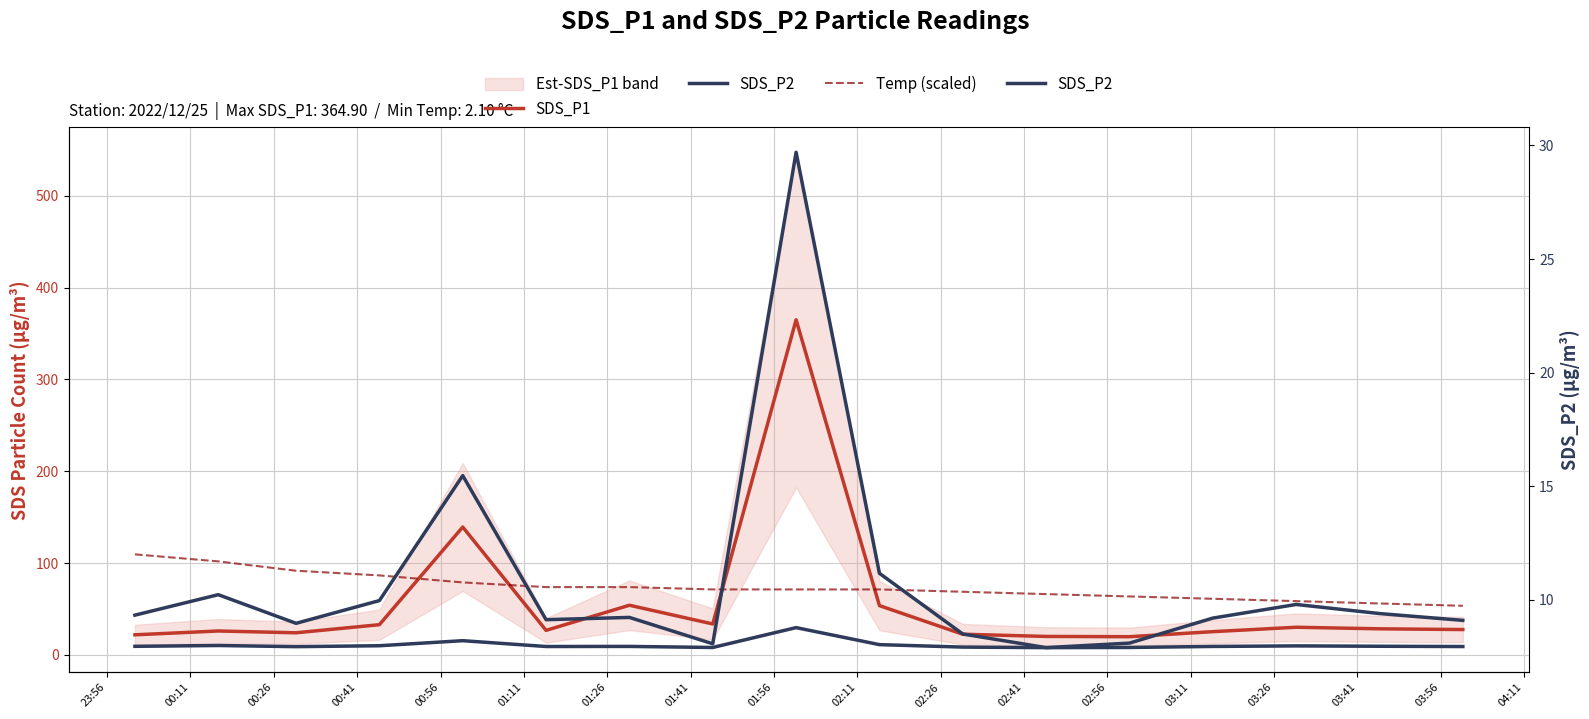

Between 00:41 and 02:41, which series saw the biggest shift?

Temp (scaled)